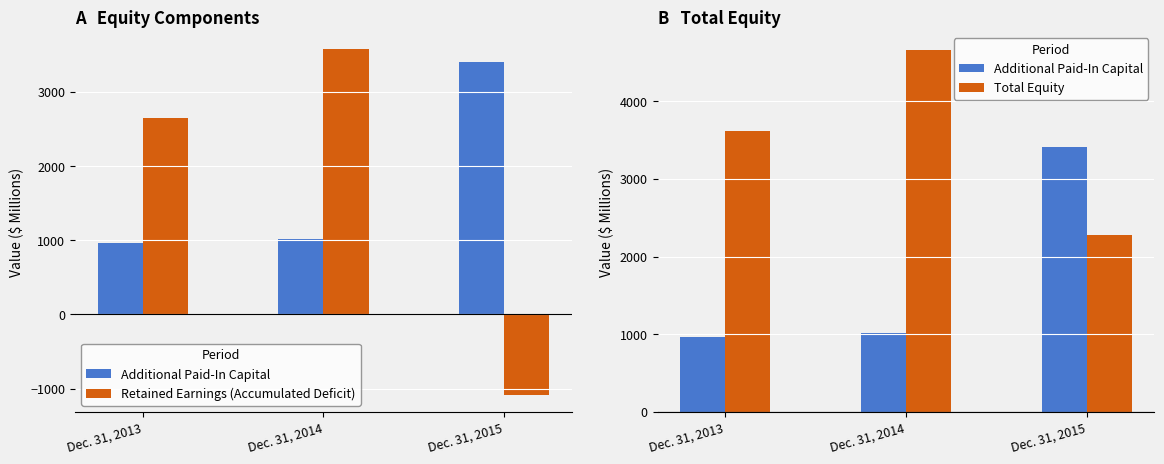

Reading left to right, what are all the values shown in this chart?

Additional Paid-In Capital: 969	1019	3409
Retained Earnings (Accumulated Deficit): 2653	3577	-1082
Total Equity: 3622	4662	2282